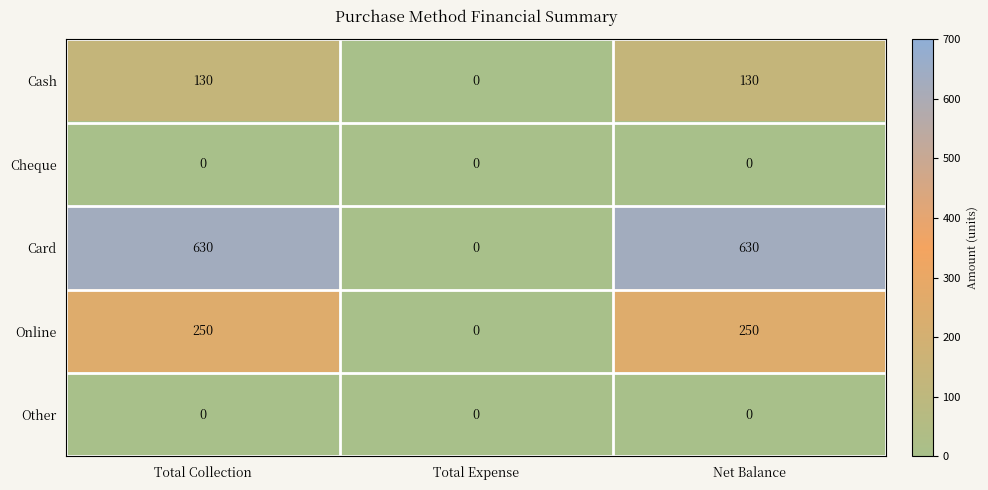

What is the difference between the second highest and minimum values in the Card series?

630